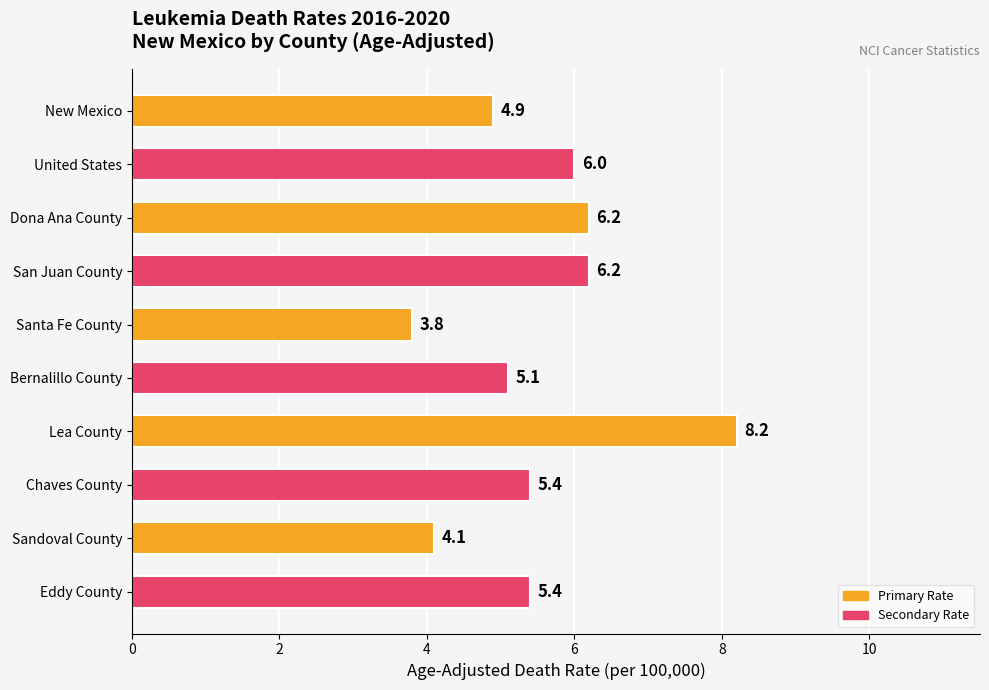

What is the label of the 8th bar from the bottom?

Dona Ana County